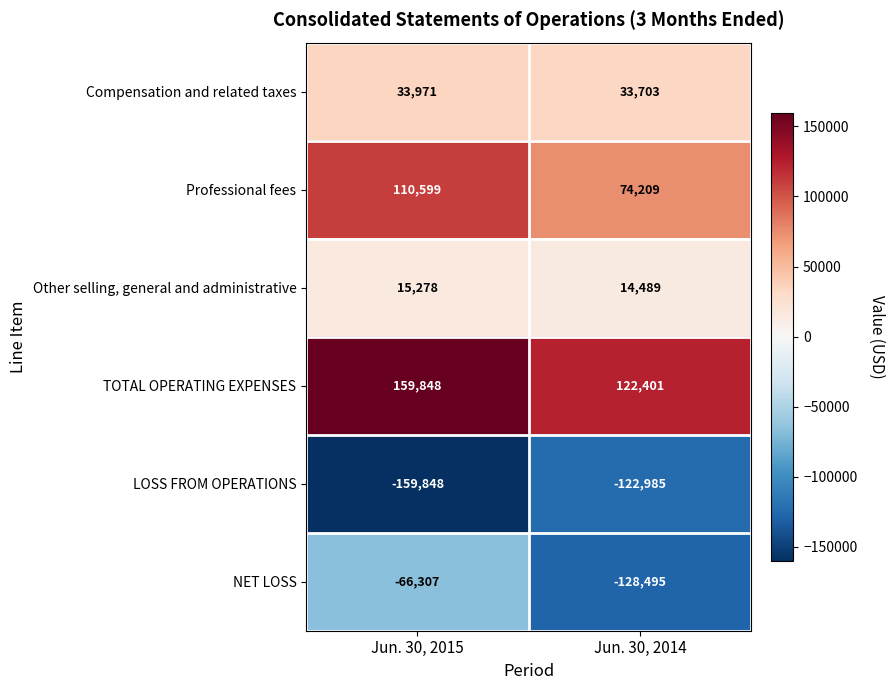

List the series in order of their peak value, highest first.

TOTAL OPERATING EXPENSES, Professional fees, Compensation and related taxes, Other selling, general and administrative, NET LOSS, LOSS FROM OPERATIONS